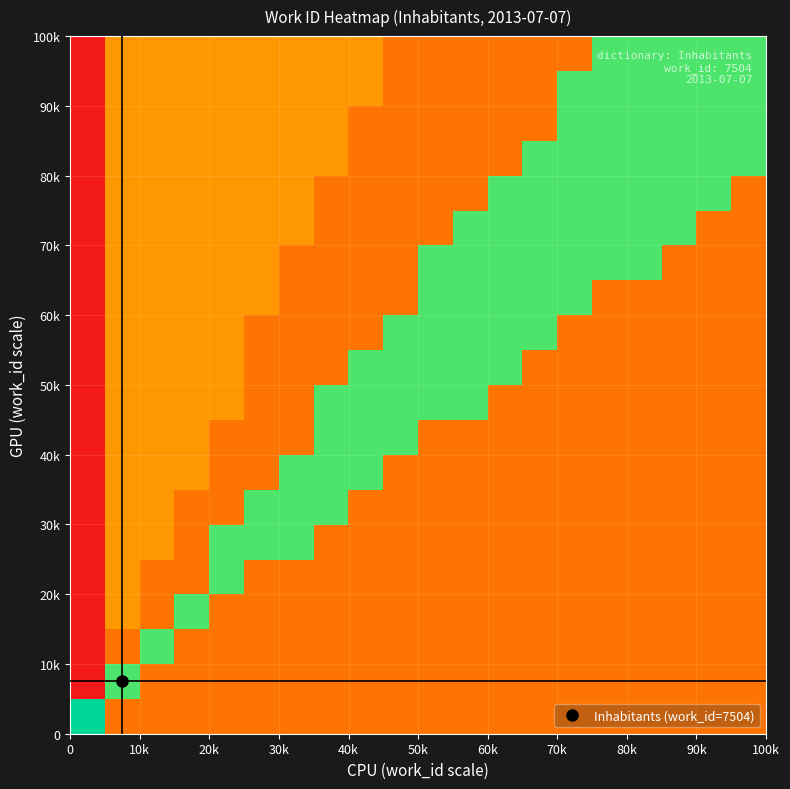

At how many categories does at least one series exceed 0?

20